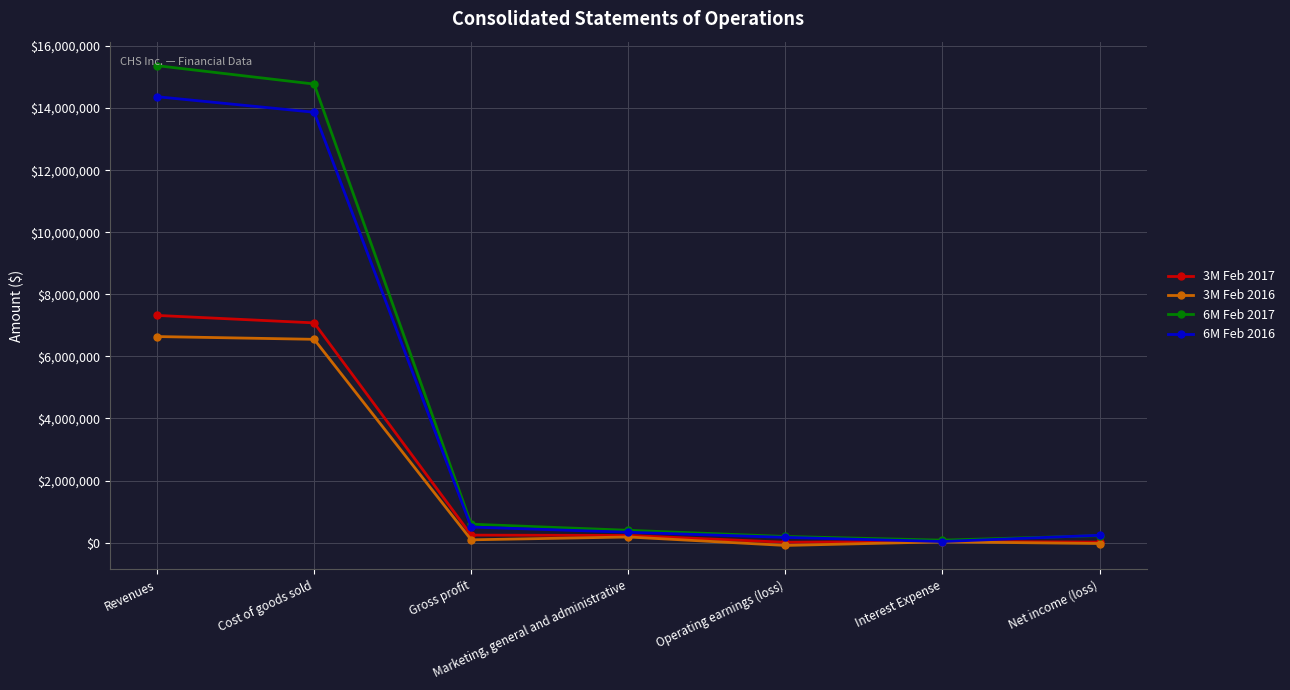

List the series in order of their peak value, lowest first.

3M Feb 2016, 3M Feb 2017, 6M Feb 2016, 6M Feb 2017